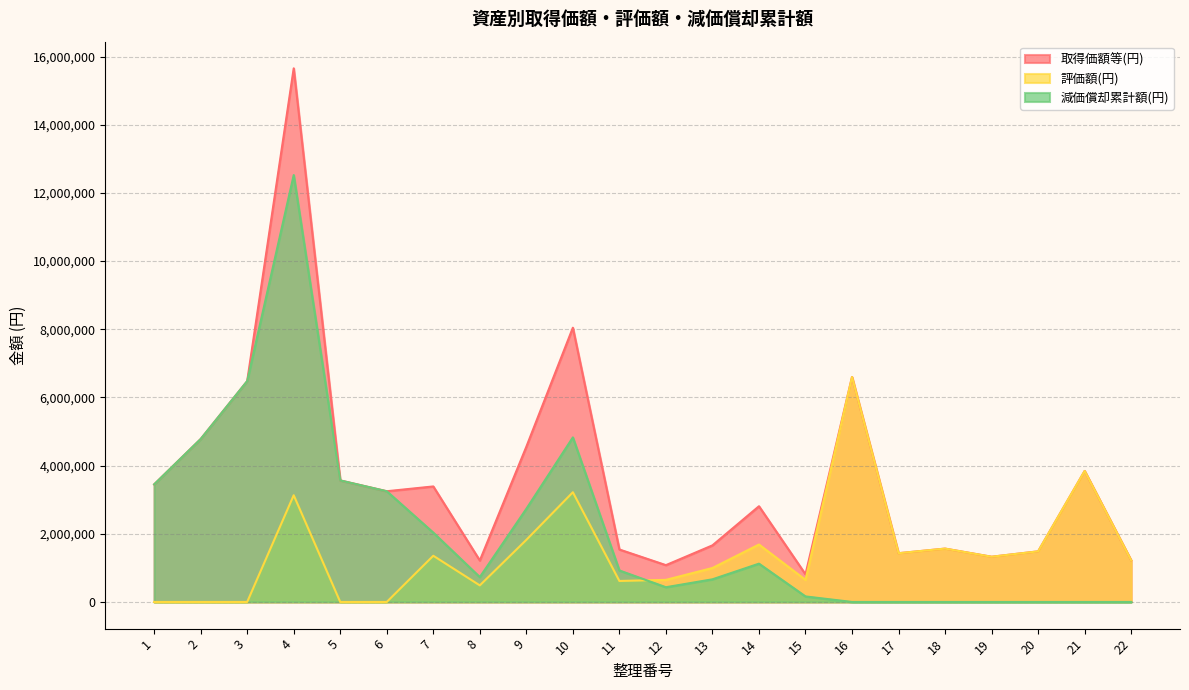

Reading left to right, what are all the values shown in this chart?

取得価額等(円): 3449898	4780440	6480000	15655680	3565800	3248424	3389040	1215000	4553280	8046000	1539000	1080000	1660000	2808000	810000	6600000	1430000	1565300	1326600	1485000	3842953	1221000
評価額(円): 0	0	0	3131136	0	0	1355616	486000	1821312	3218400	615600	648000	996000	1684800	648000	6600000	1430000	1565300	1326600	1485000	3842953	1221000
減価償却累計額(円): 3449898	4780440	6480000	12524544	3565800	3248424	2033424	729000	2731968	4827600	923400	432000	664000	1123200	162000	0	0	0	0	0	0	0